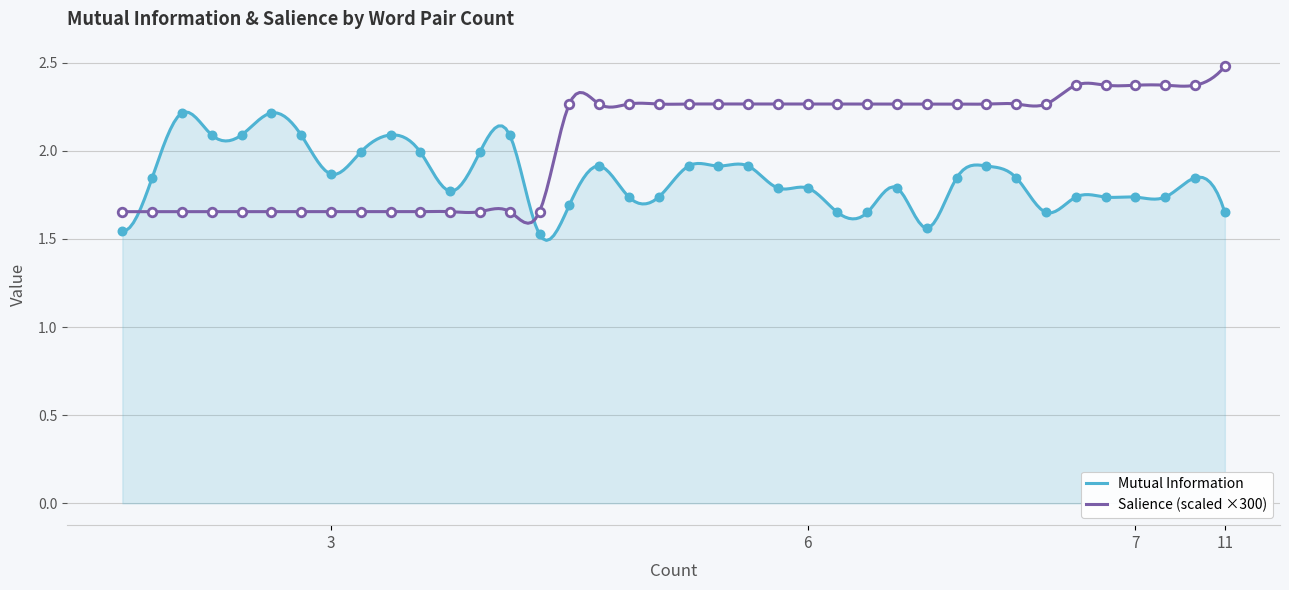

What is the total value across all series at 6?

4.0